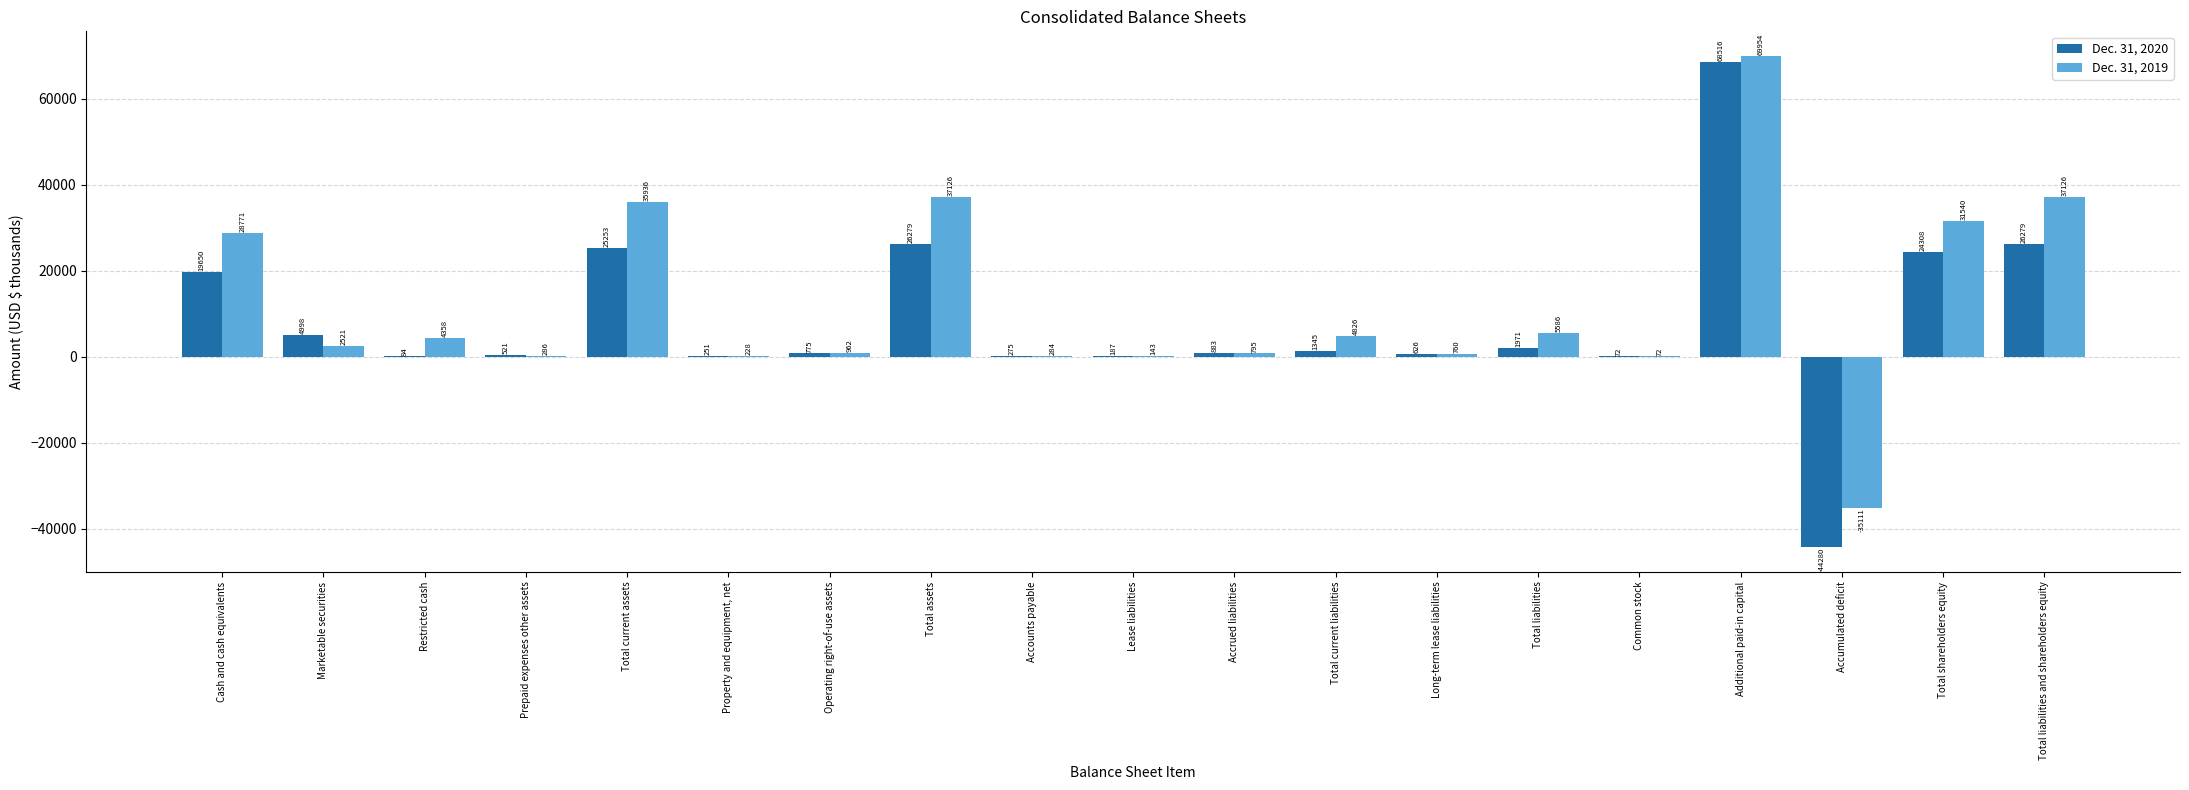

What is the sum of all Dec. 31, 2019 values?

226163